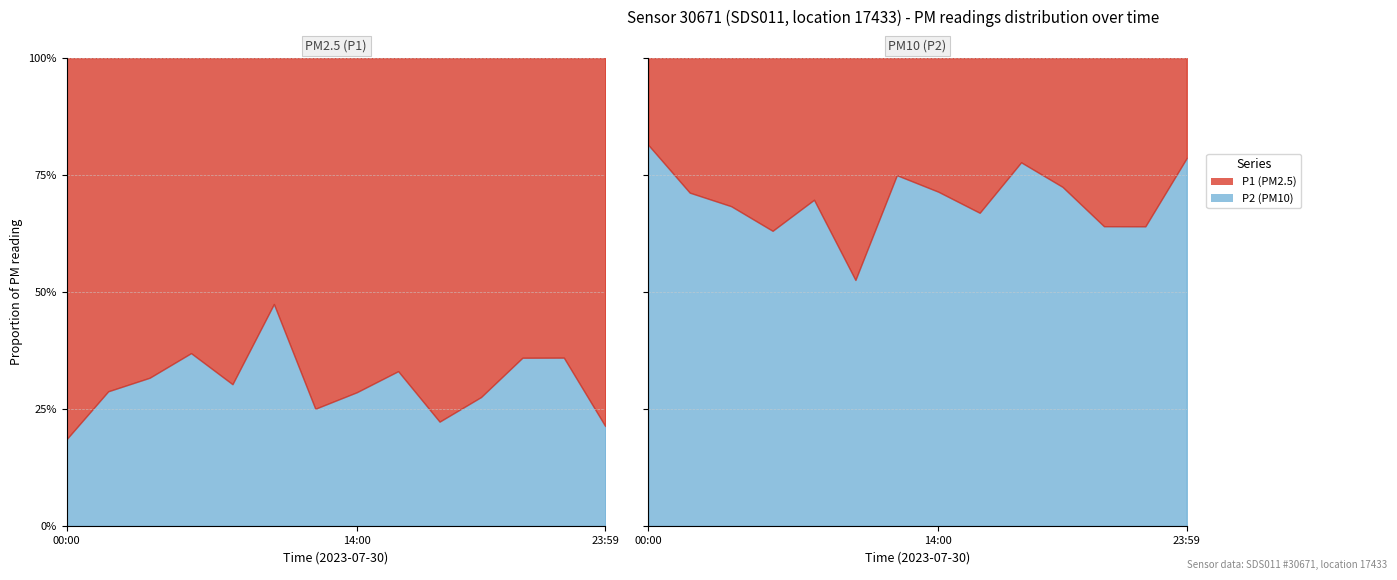

True or false: P2 and P1 cross at least once.

False